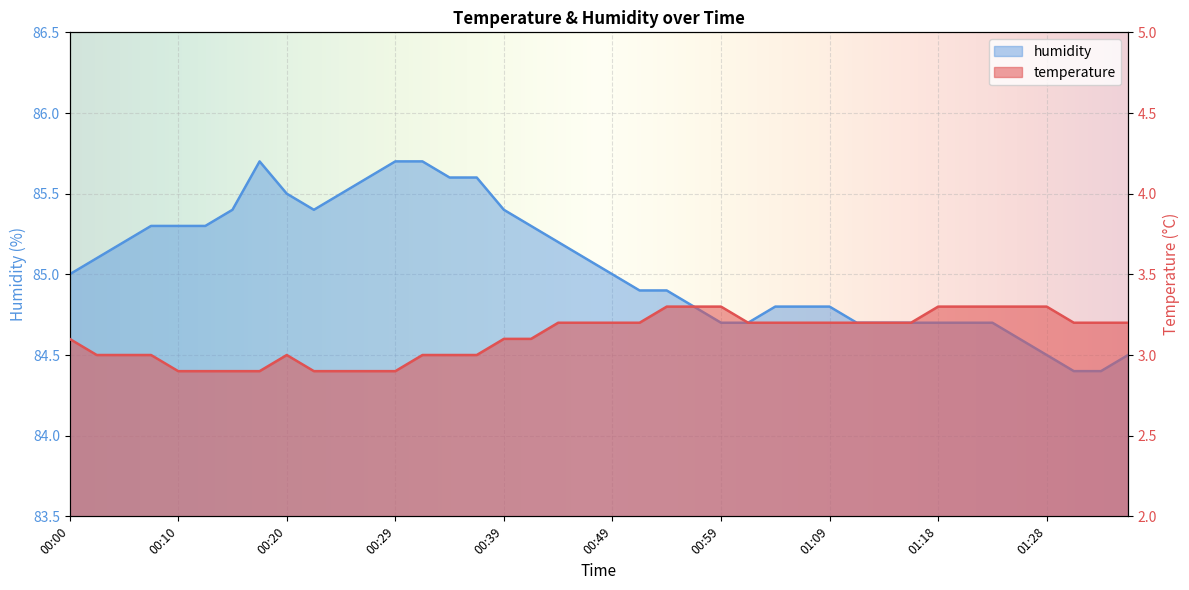

What is the label of the 13th point from the left?

00:29